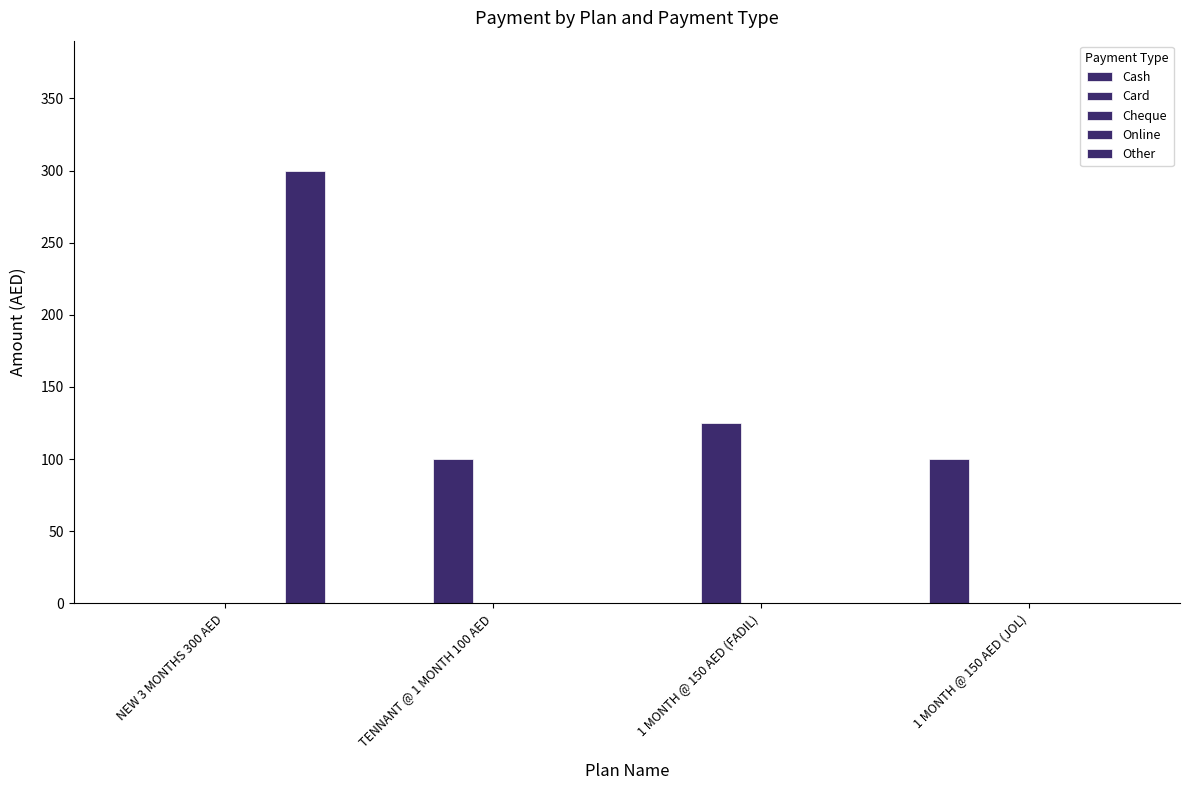

What is the label of the 1st bar from the right?

1 MONTH @ 150 AED (JOL)